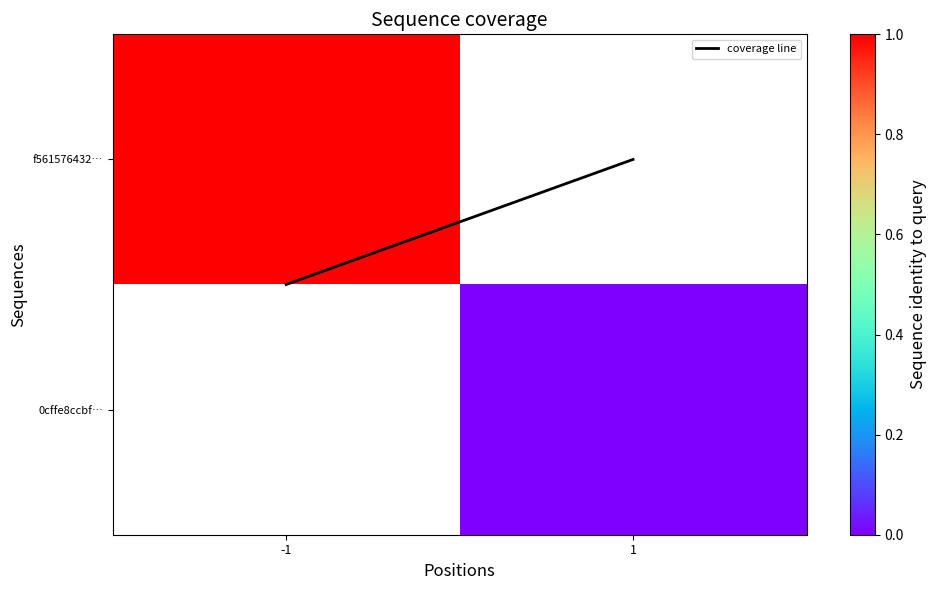

Is it true that coverage line equals 0.5 at -1?

True